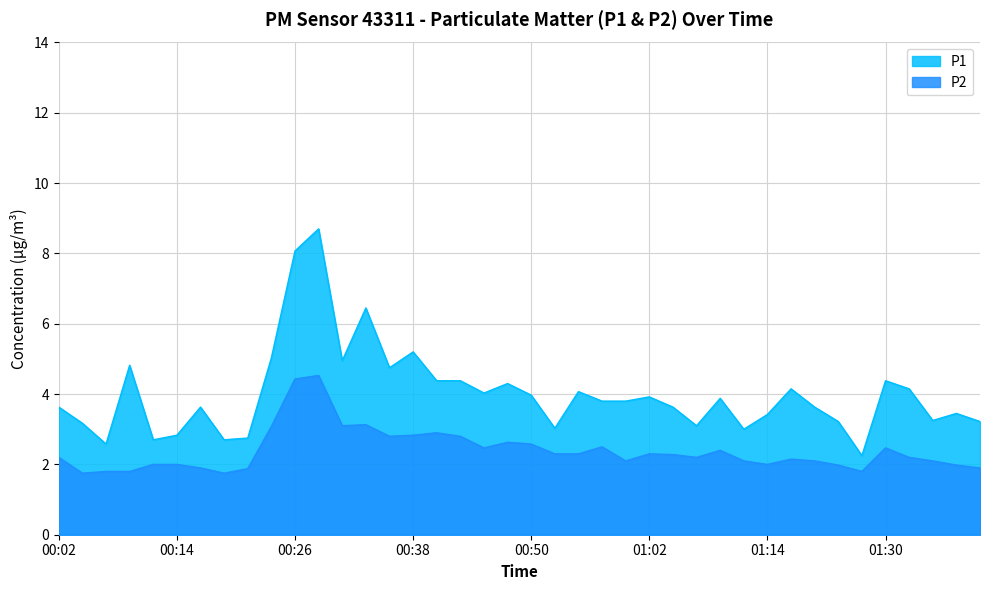

What are all the series names shown in the legend?

P1, P2